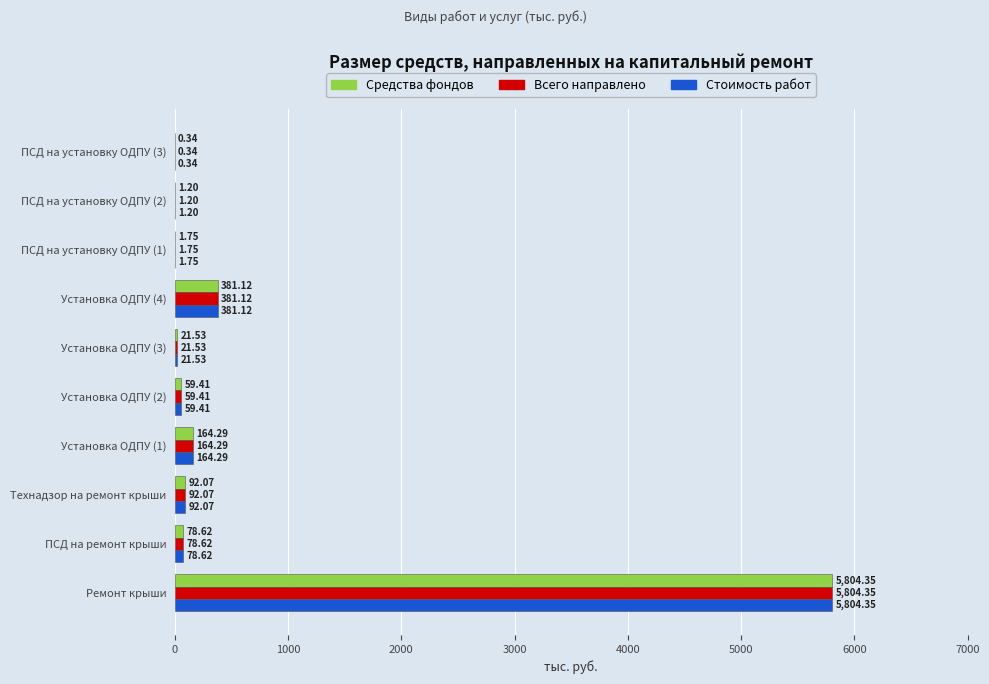

What is the sum of the Всего направлено values at Установка ОДПУ (1) and Установка ОДПУ (4)?

545.4